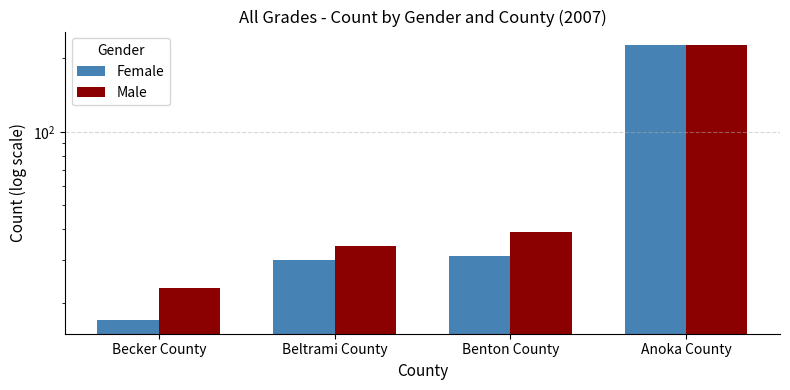

Between Beltrami County and Benton County, which series saw the biggest shift?

Male